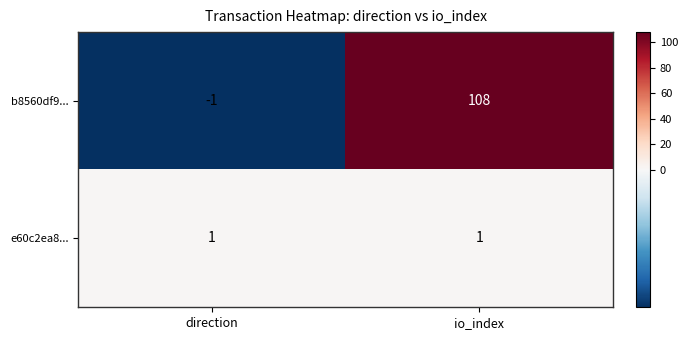

Which series has the widest spread of values?

b8560df9...